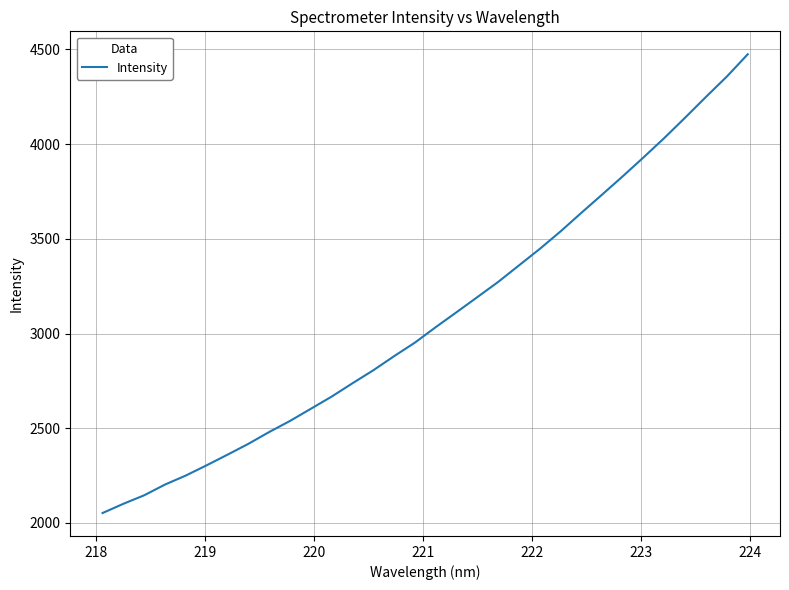

What is the minimum value shown in the chart?

2052.4